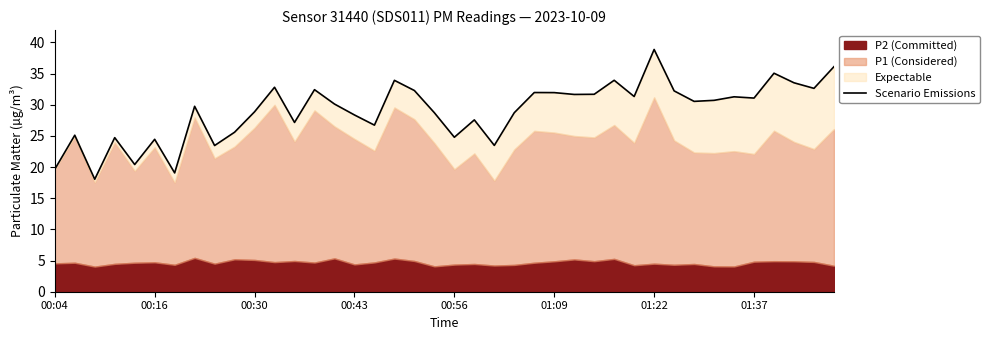

What is the greatest value displayed?

38.9